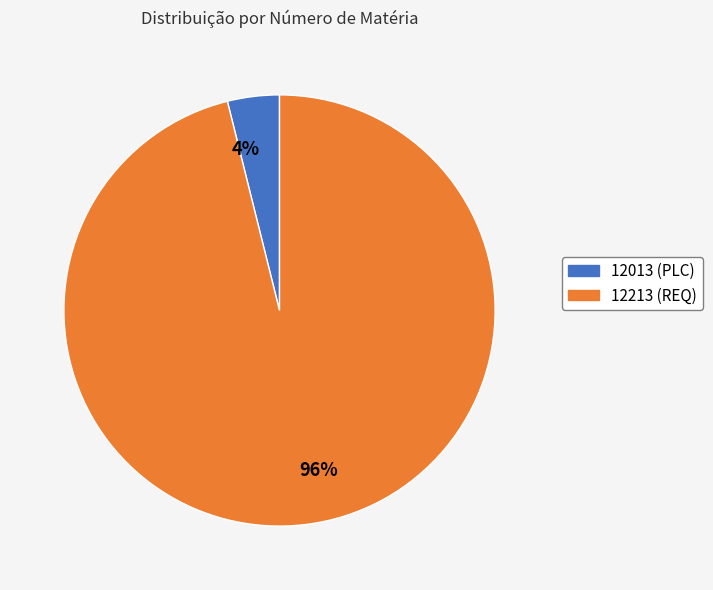

Between 12013 (PLC) and 12213 (REQ), which is larger?

12213 (REQ)